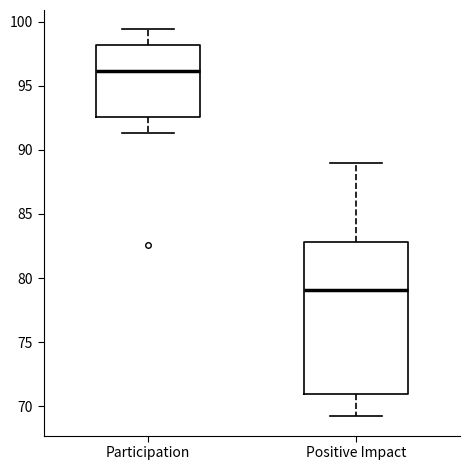

Where does the lower whisker of the box for Participation end on the y-axis? The values are not printed on the chart, so give them approximately, as read against the axis.

91.5